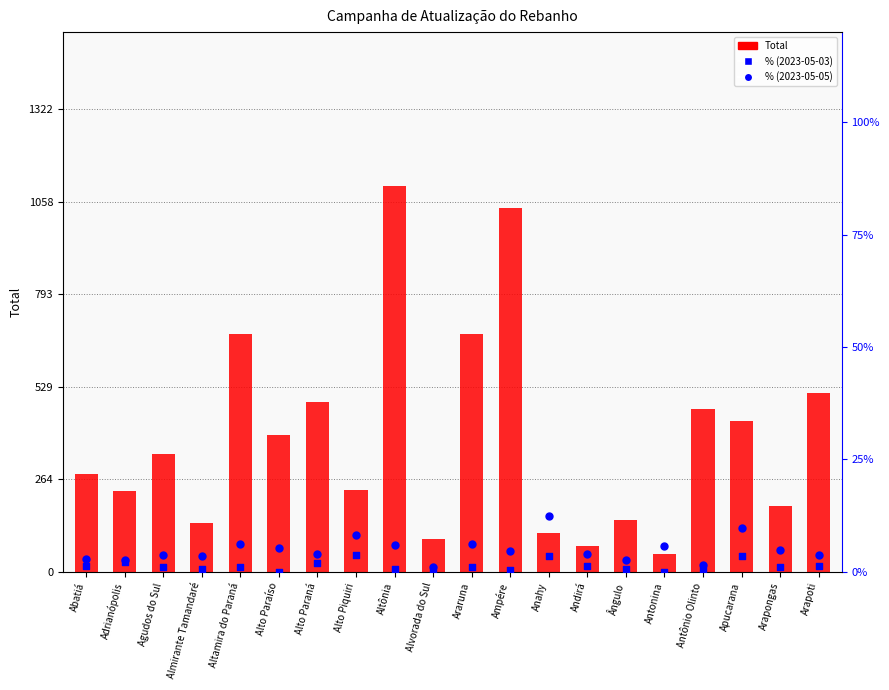

What is the total value across all series at Alto Piquiri?

245.0